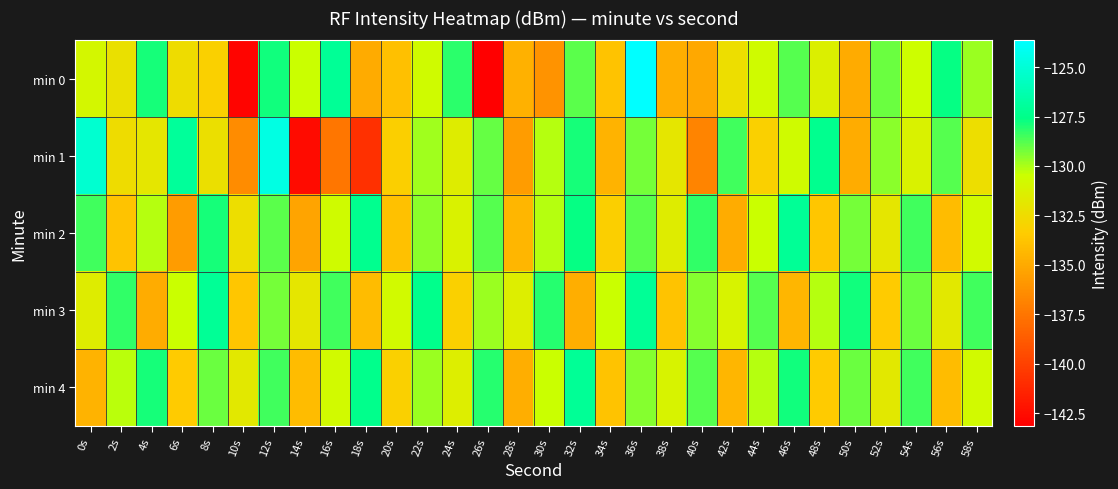

Count the number of categories in the chart.

30